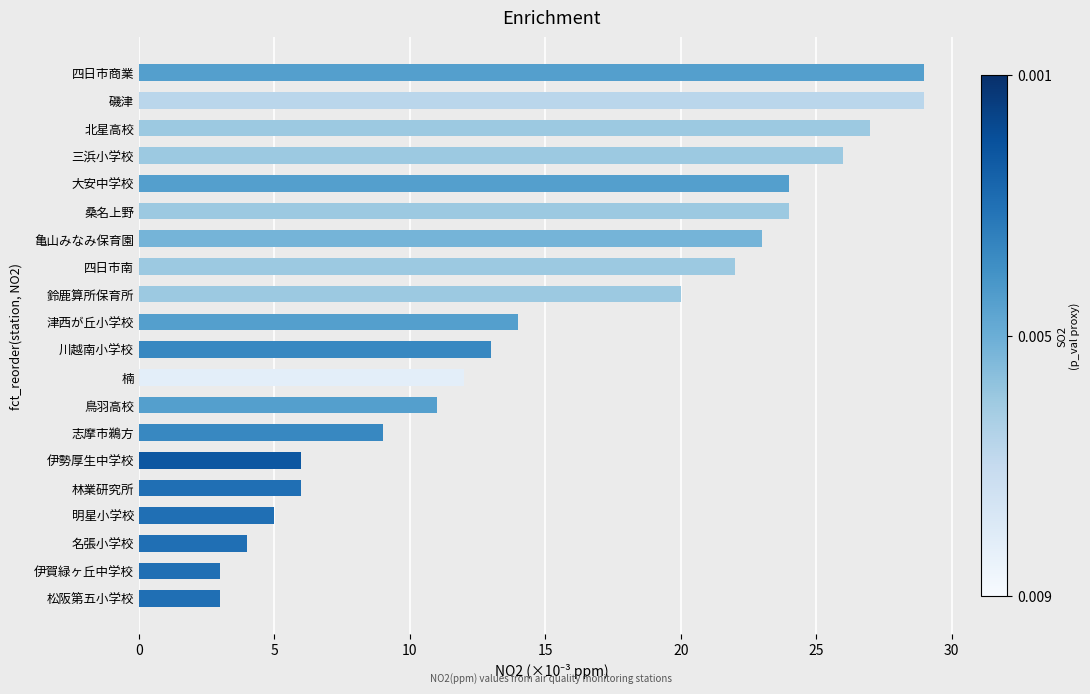

True or false: the data shows 18 at 鳥羽高校.

False